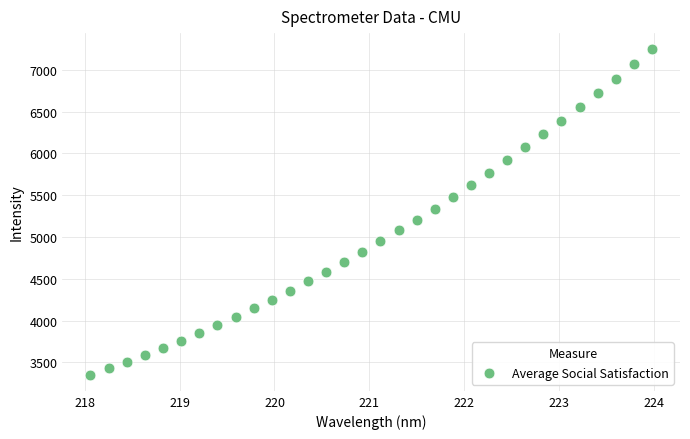

What is the range of Y values (max minus min)?

3891.7